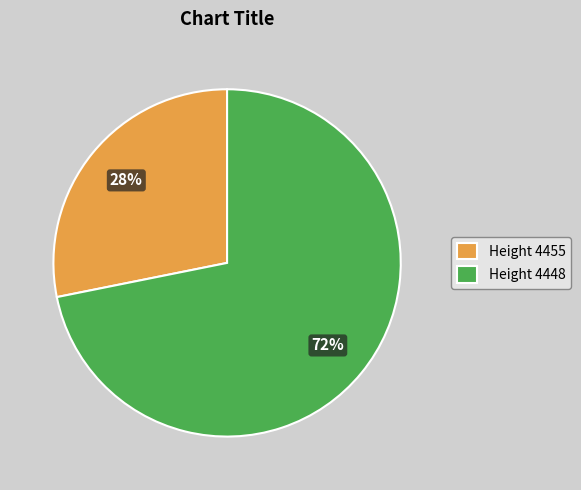

Does any single category account for the majority?

Yes